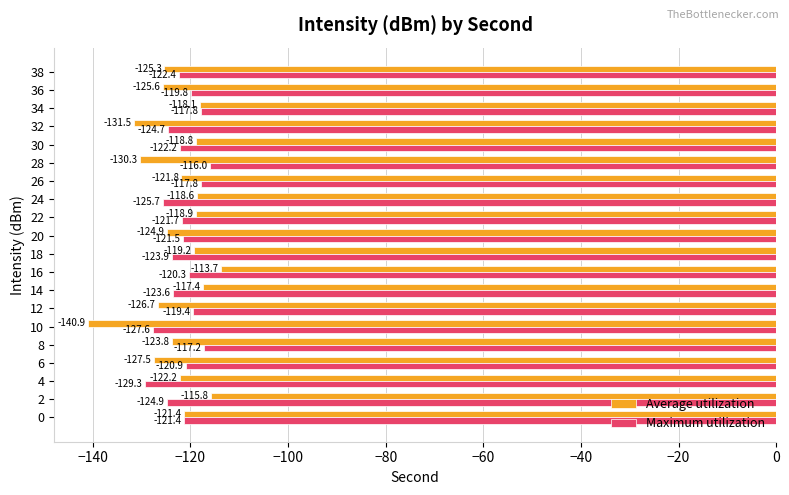

Between 16 and 18, which series saw the biggest shift?

Average utilization